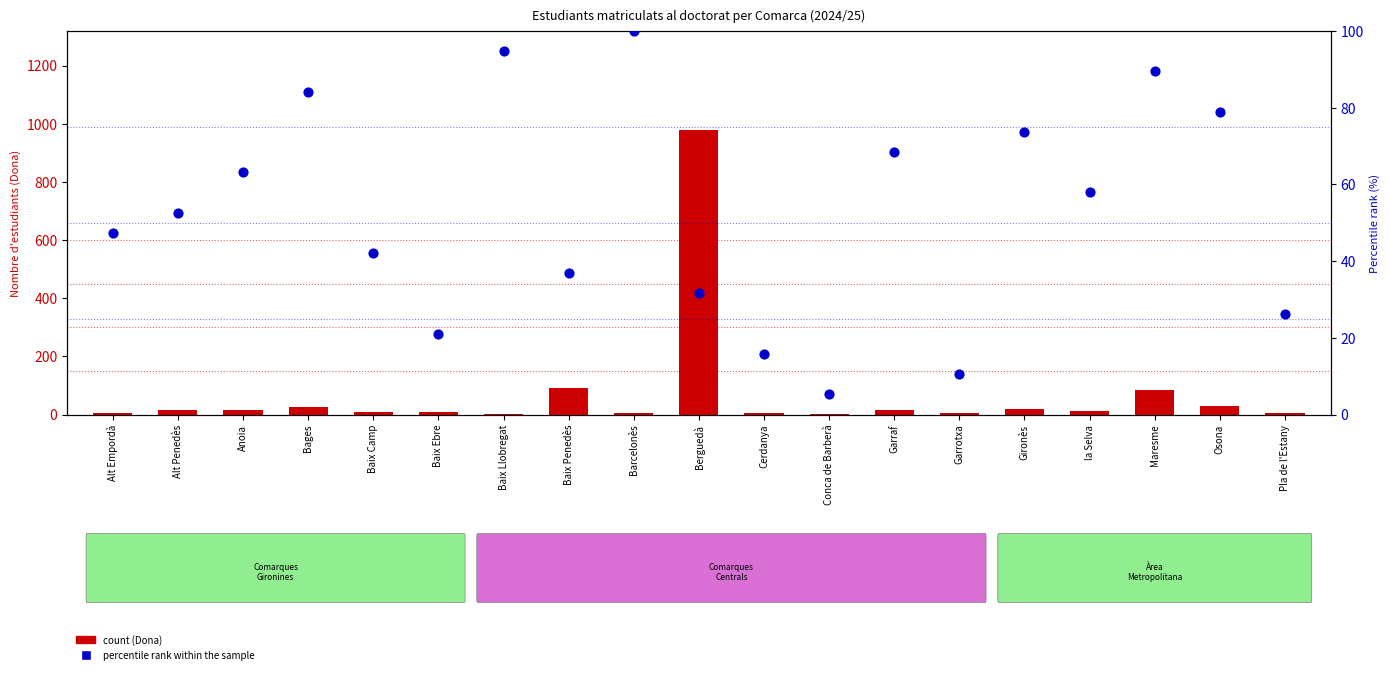

Which series has the widest spread of Y values?

count (Dona)